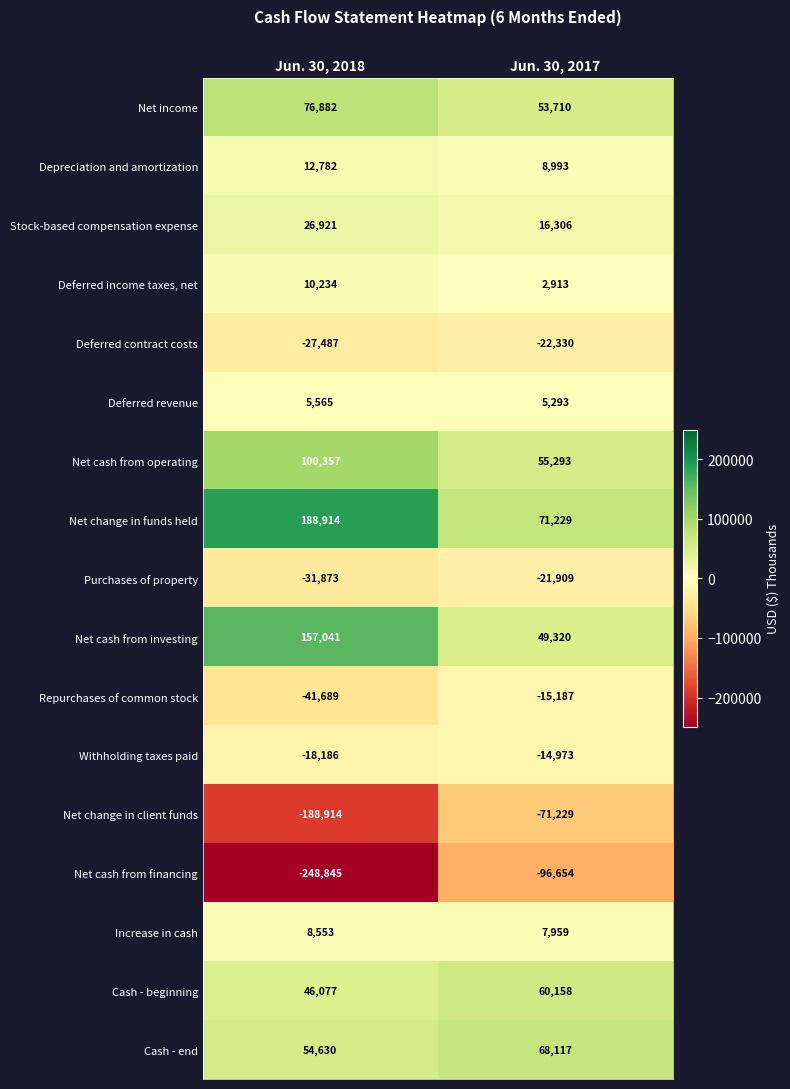

At which category is the sum across all series the highest?

Jun. 30, 2017